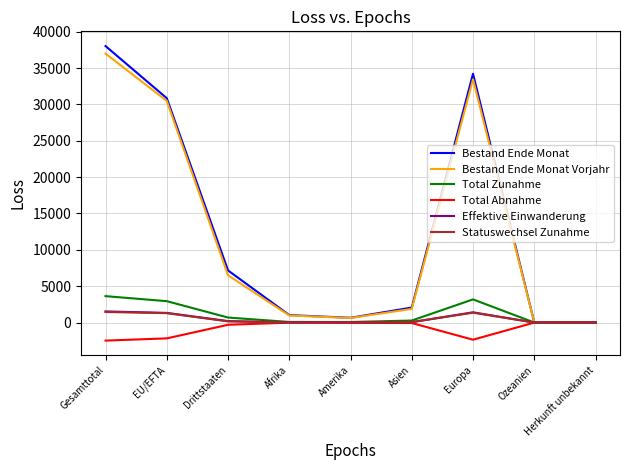

How many distinct data groups are displayed?

6